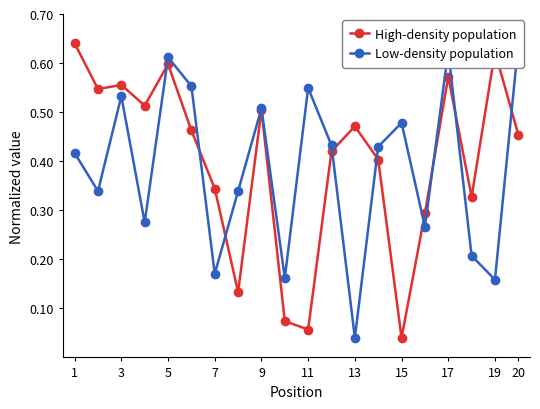

Which series has the largest range (max minus min)?

High-density population